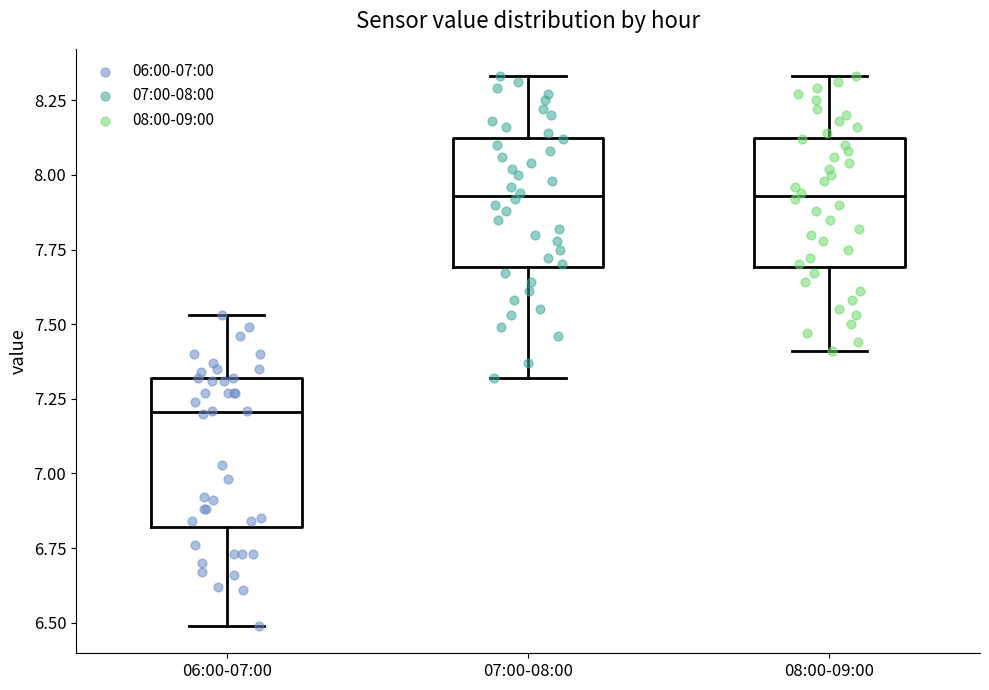

Where is the lower edge of the box for 07:00-08:00 on the y-axis? The values are not printed on the chart, so give them approximately, as read against the axis.

7.70